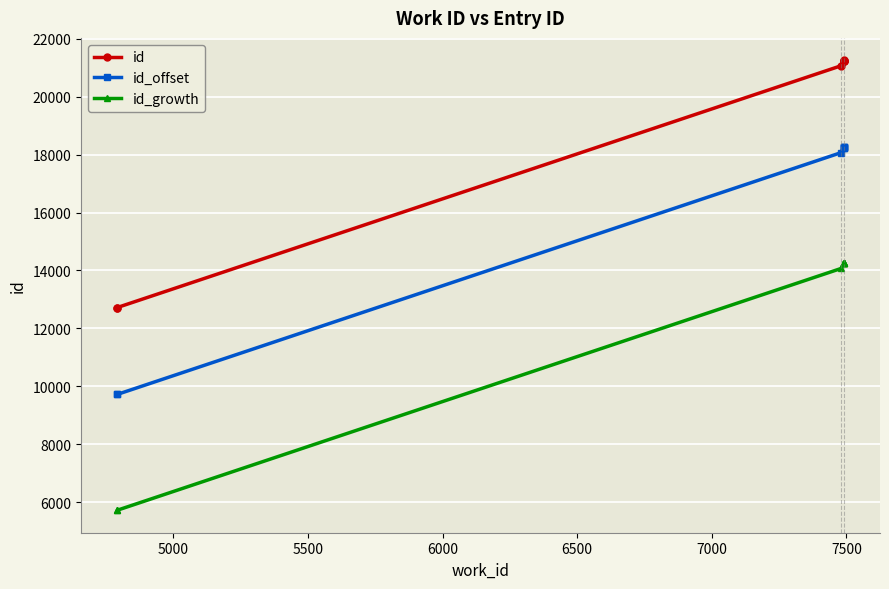

List the series in order of their peak value, lowest first.

id_growth, id_offset, id